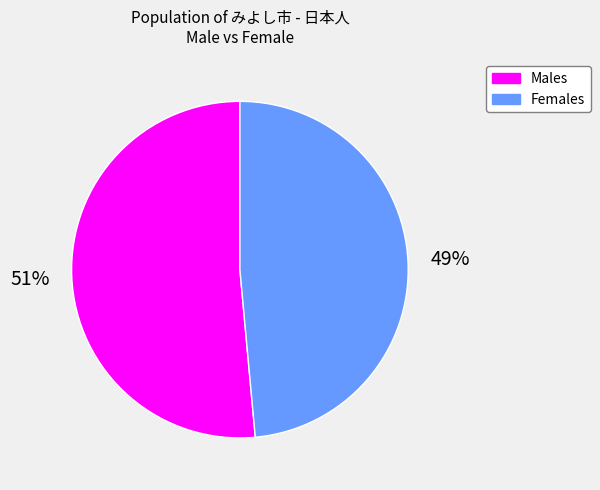

What percentage is the Males slice, to the nearest percent?

51%